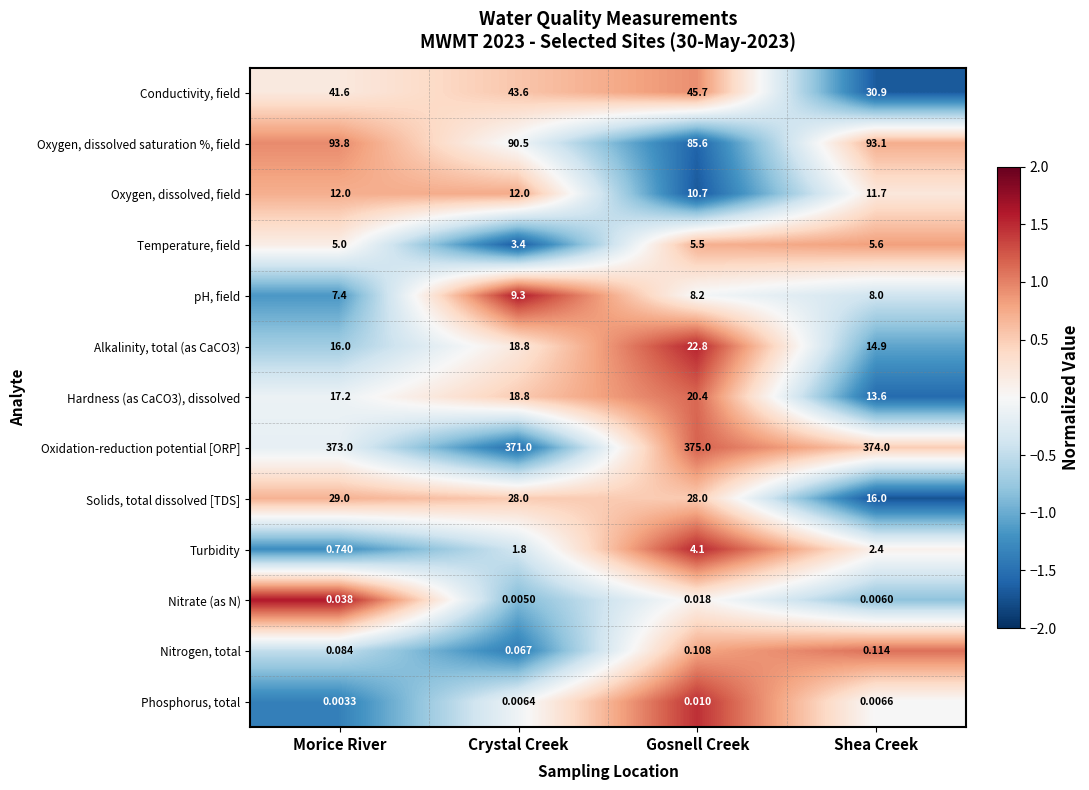

Where is Oxygen, dissolved, field nearest to the value 11?

Gosnell Creek